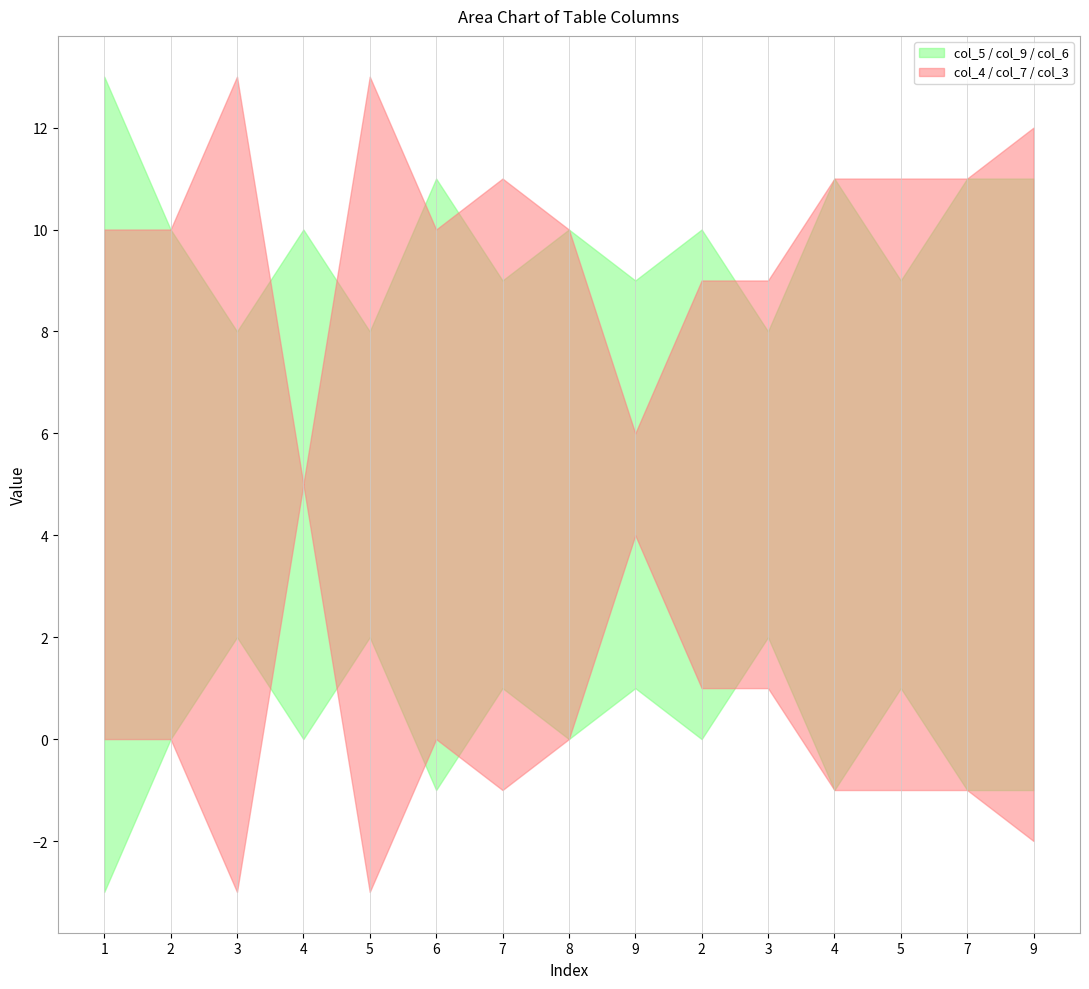

How many values in the col_3 series exceed 7?

6